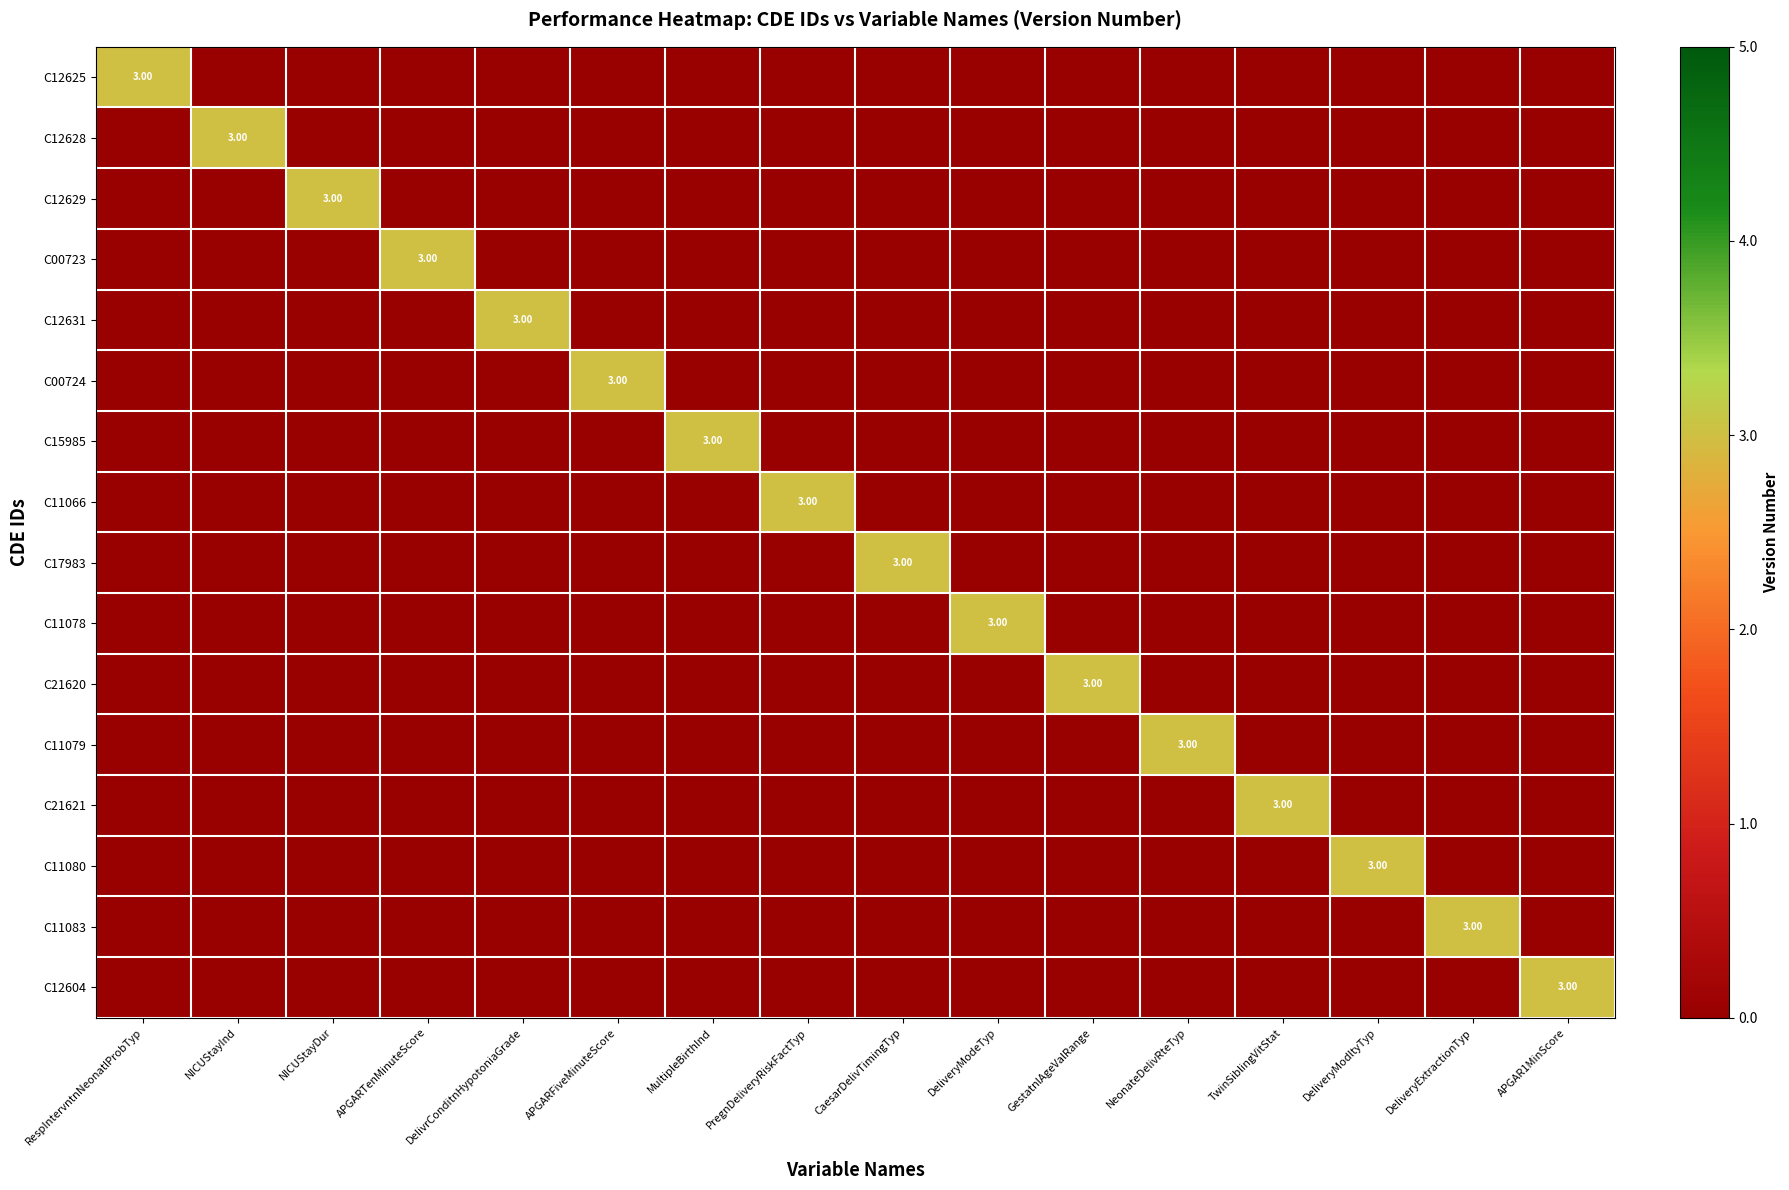

Where is C21620 nearest to the value 0?

RespIntervntnNeonatlProbTyp